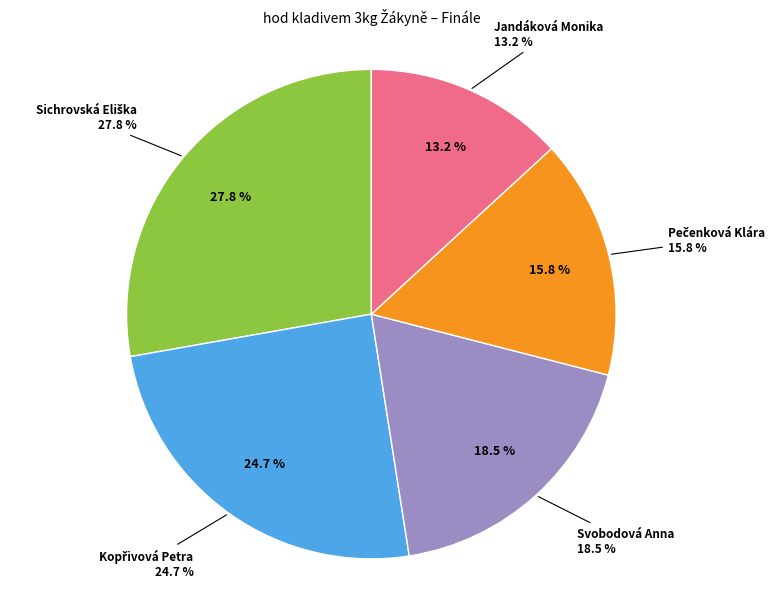

What percentage is the Pečenková Klára slice, to the nearest percent?

16%